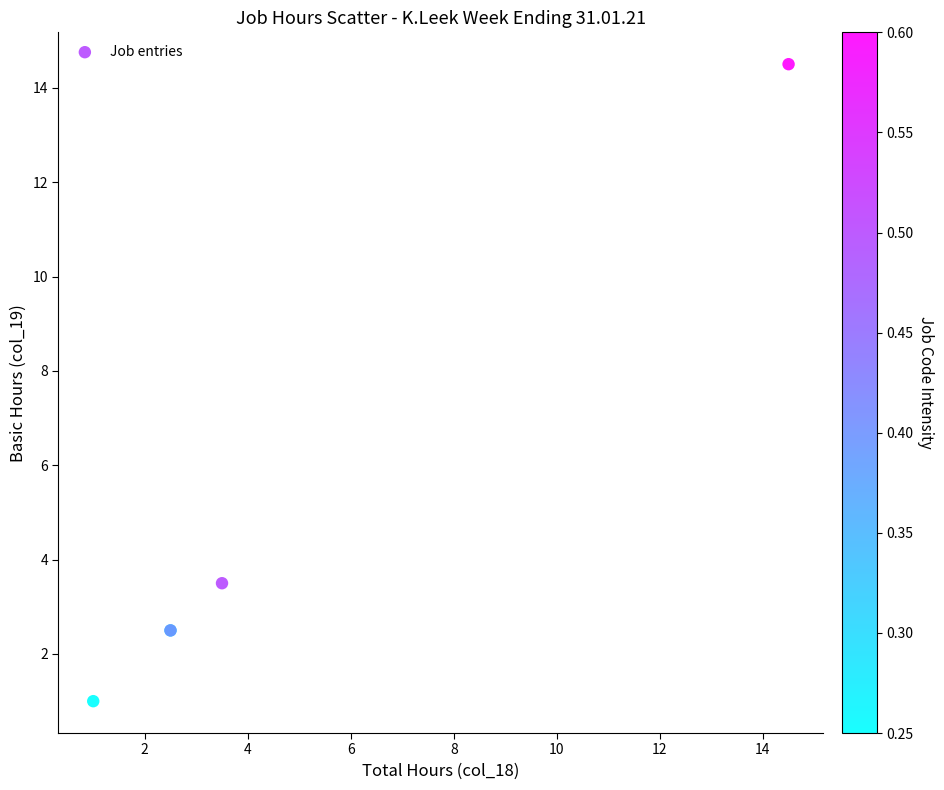

What Y value in the scatter plot is closest to 7?

3.5